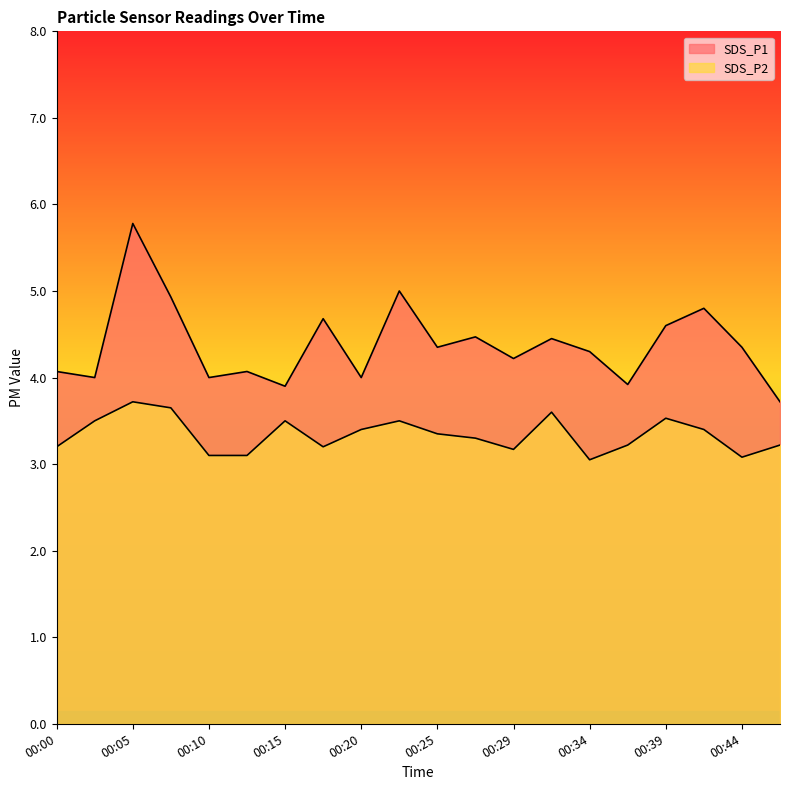

Rank the series by their average value, from lowest to highest.

SDS_P2, SDS_P1